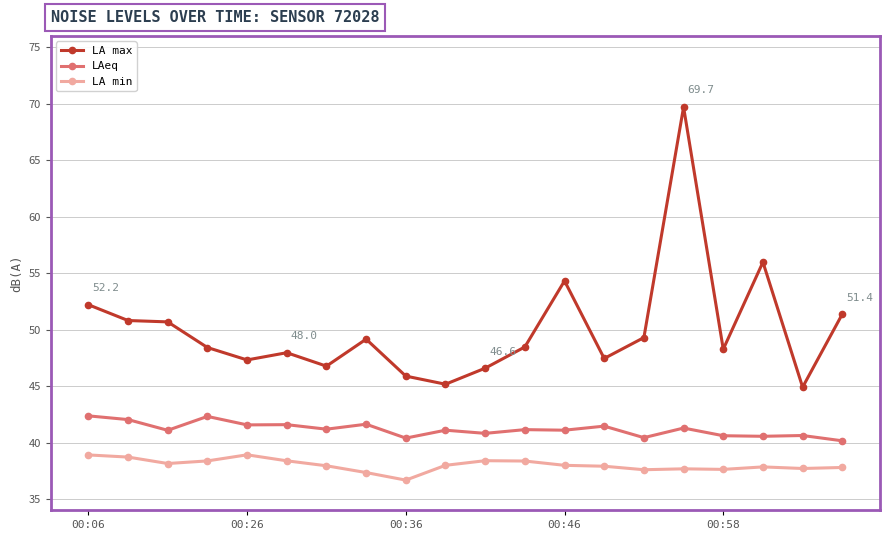

How many values in the LA min series exceed 37?

19